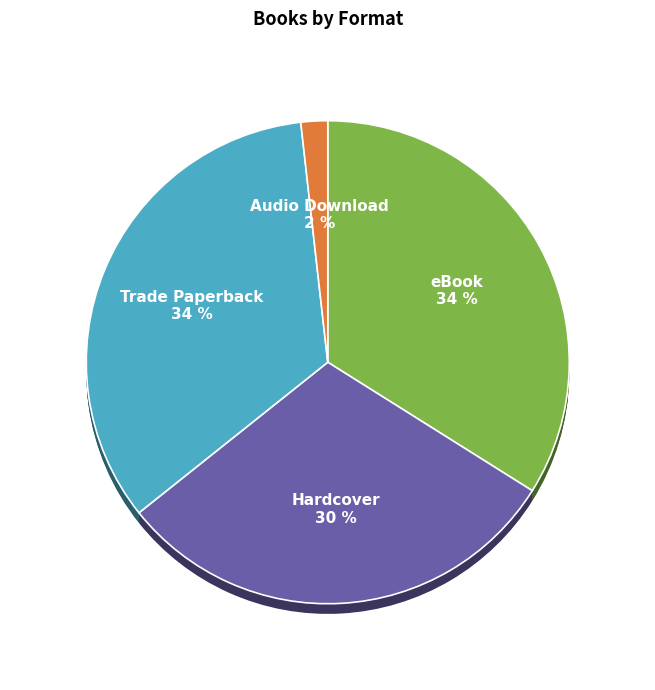

Which slice is the smallest?

Audio Download